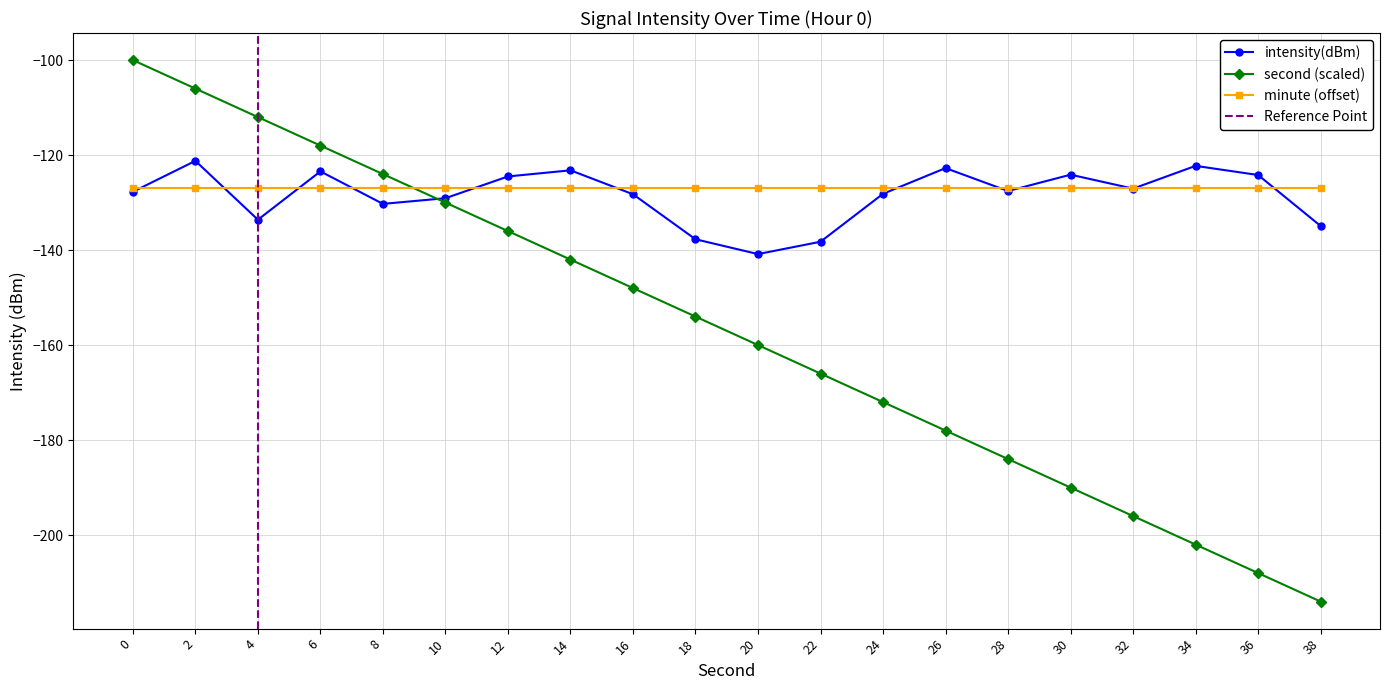

What is the value of the second (scaled) point at the 6th from the left?

-130.0